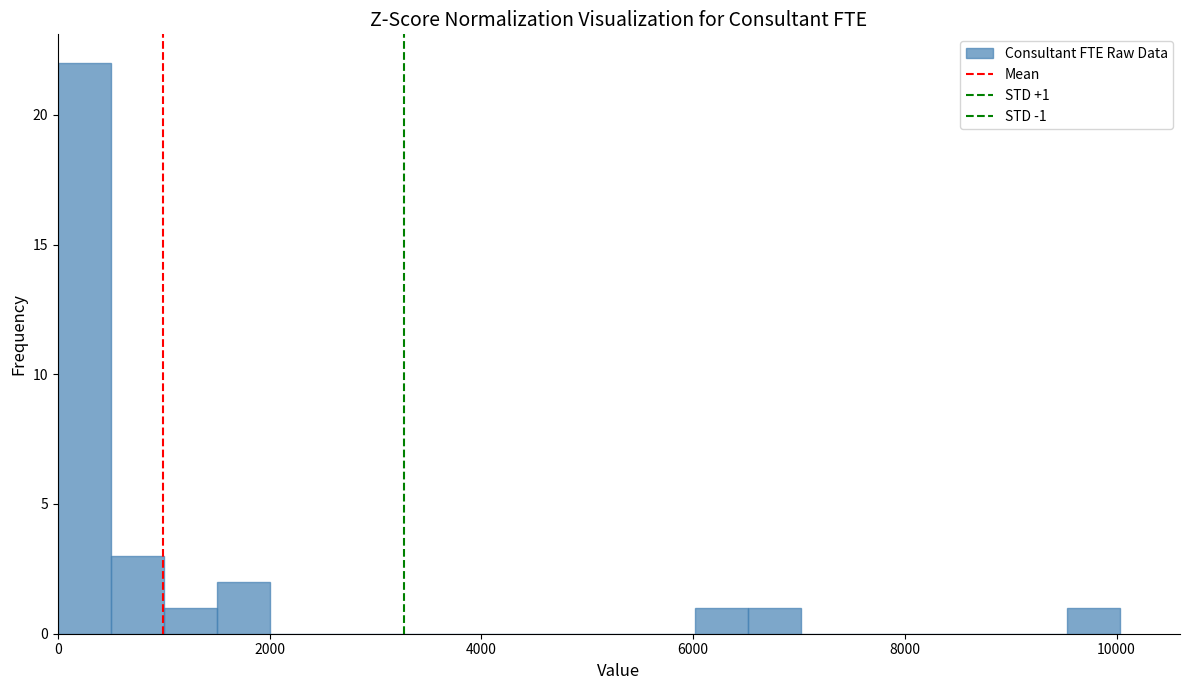

Around what value on the x-axis is the tallest bar? Give the approximate position of its centre, as read against the axis.

200